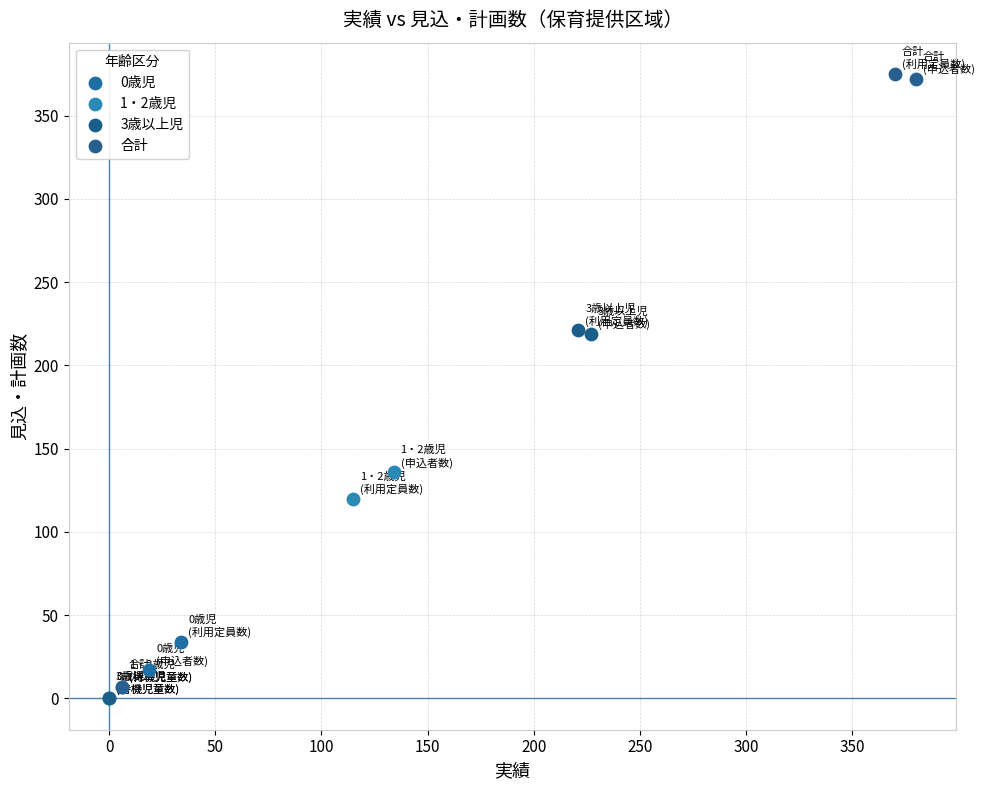

Which series reaches the maximum Y coordinate?

合計